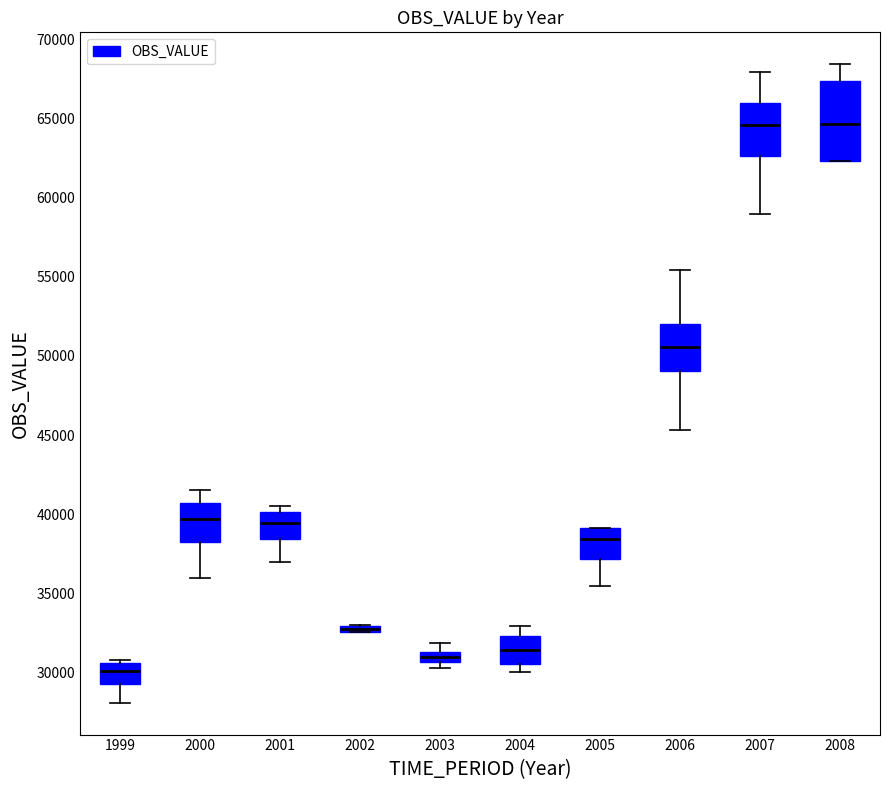

Comparing the boxes themselves (not the whiskers), which one is the tallest?

2008